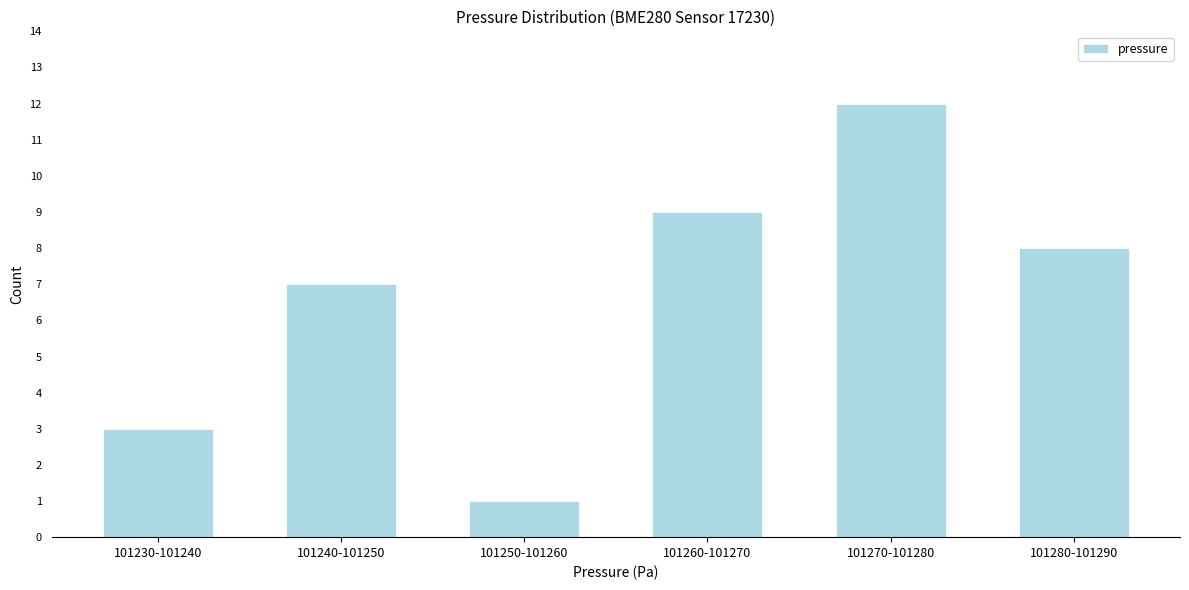

Reading left to right, transcribe all the data shown in this chart.

3	7	1	9	12	8